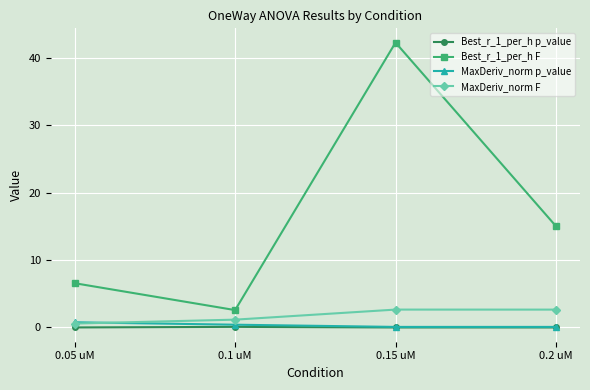

What is the total value across all series at 0.1 uM?

4.2